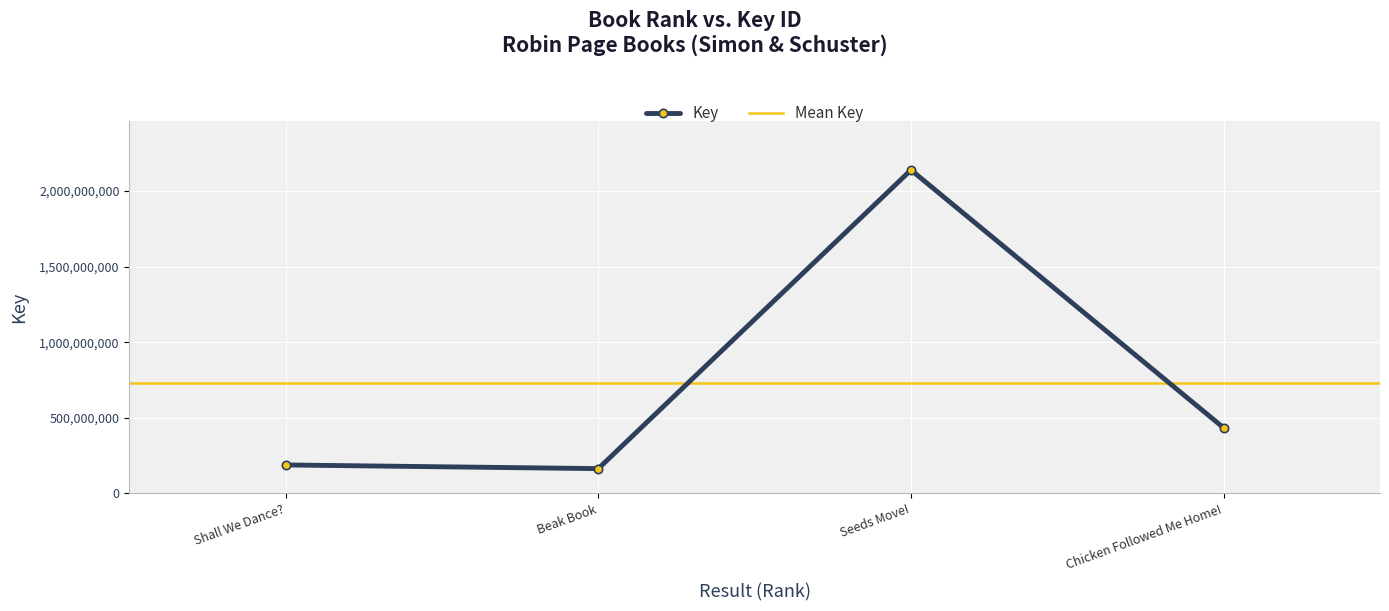

List the labels in order of value, smallest first.

2, 1, 4, 3